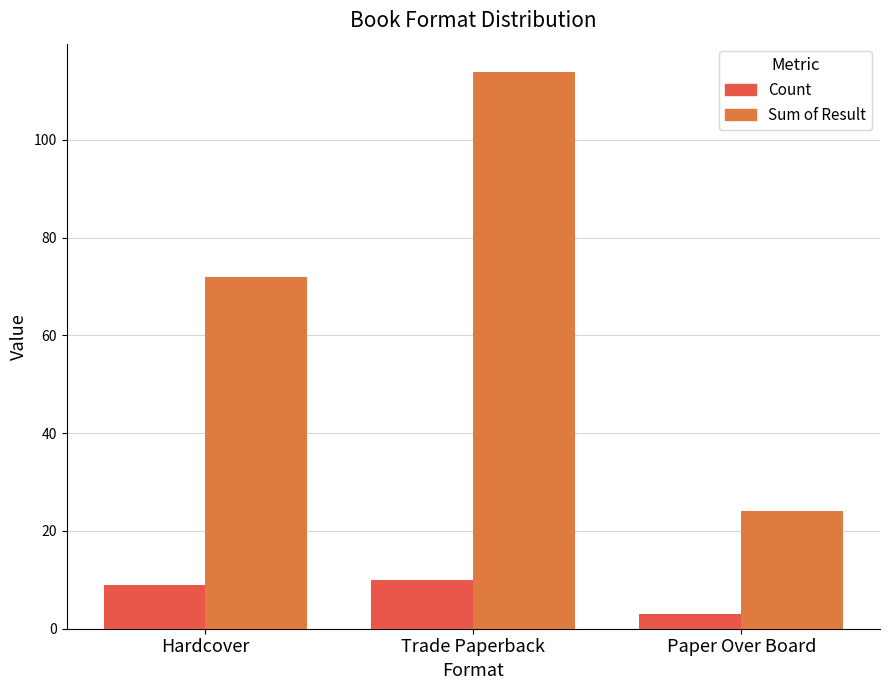

How many series are shown in this chart?

2